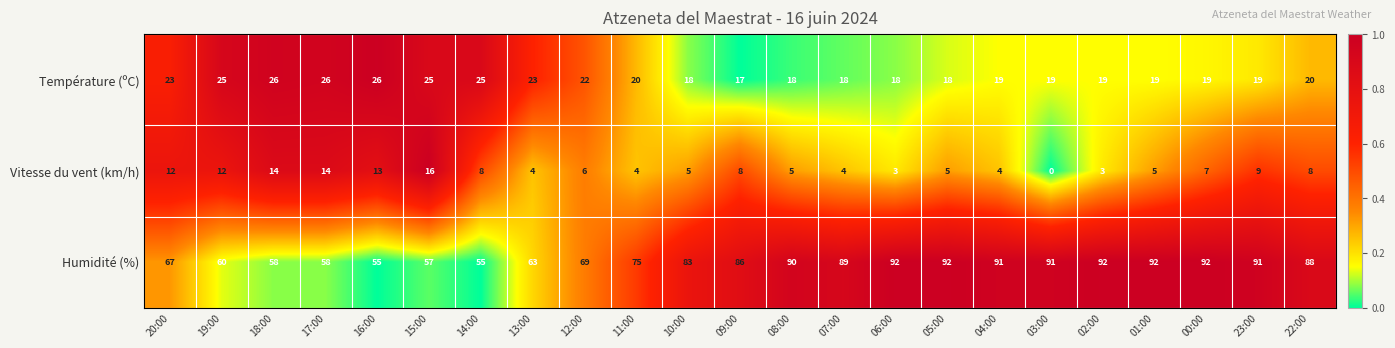

Which series changed the most between 18:00 and 09:00?

Humidité (%)